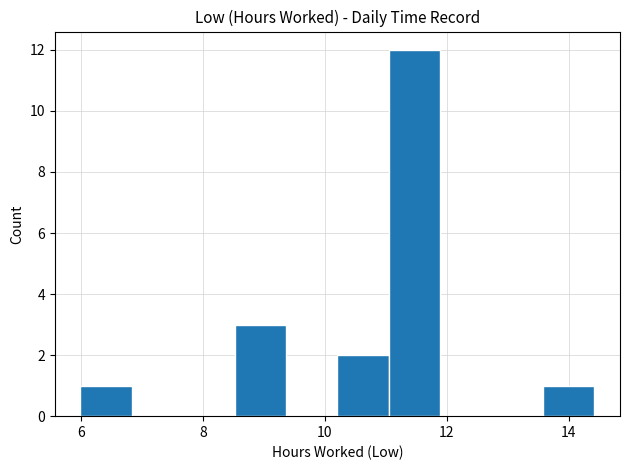

Reading left to right, list every bar in this chart as the range it spans on the x-axis followed by its height. Neither the bar edges nor the heights are printed on the chart, so give them approximately, as read against the axes.

6.0 to 6.8: 1
6.8 to 7.6: 0
7.6 to 8.6: 0
8.6 to 9.4: 3
9.4 to 10.2: 0
10.2 to 11.0: 2
11.0 to 11.8: 12
11.8 to 12.8: 0
12.8 to 13.6: 0
13.6 to 14.4: 1